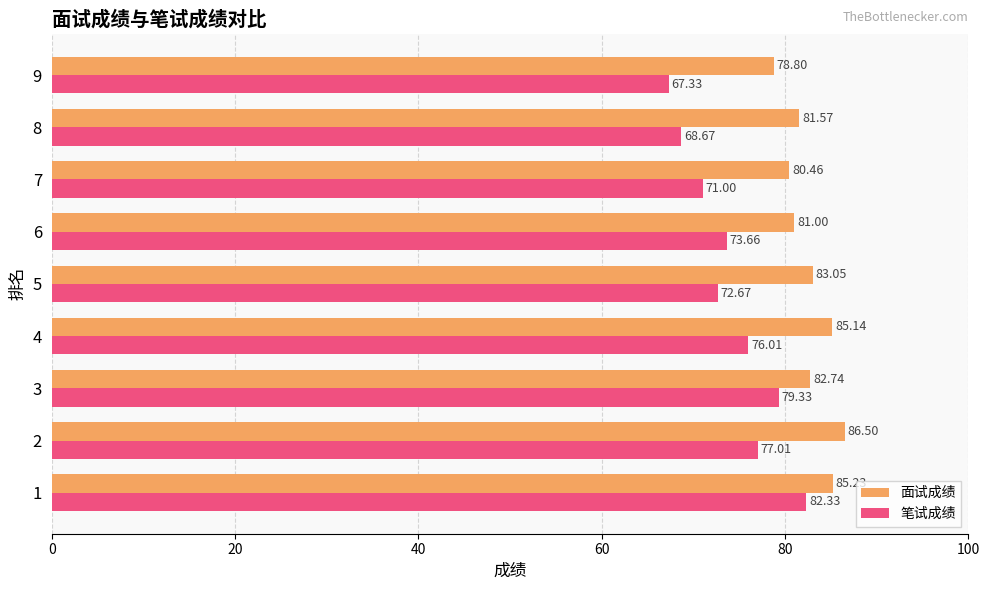

How many distinct data groups are displayed?

2